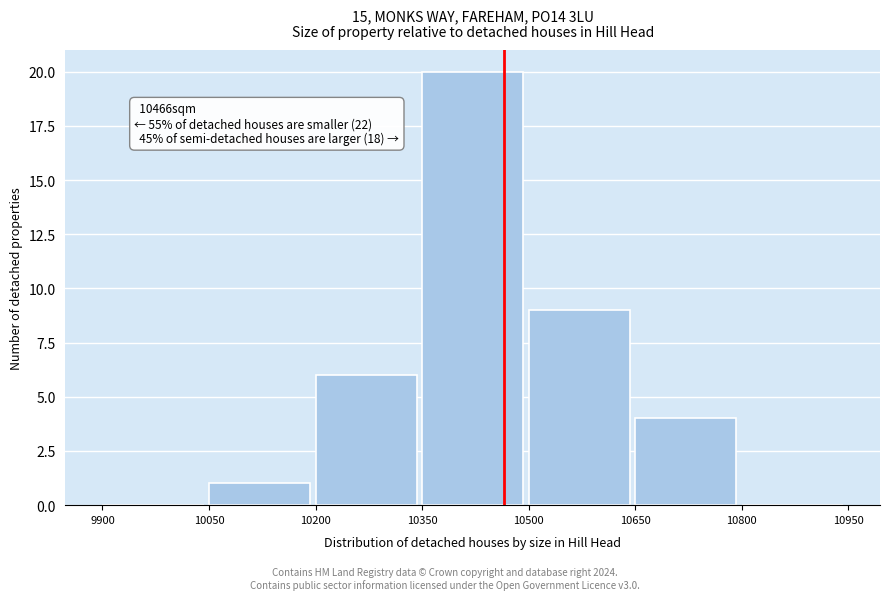

Which range on the x-axis has the tallest bar?

10350 to 10500